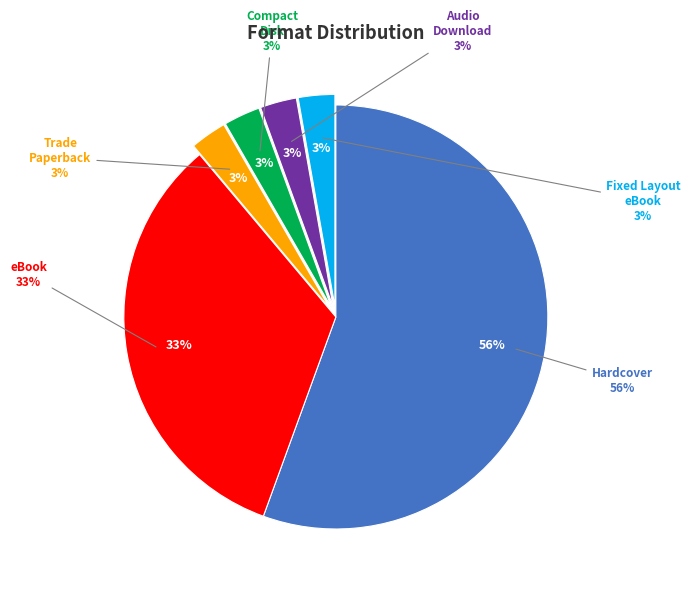

What percentage is NOT represented by Fixed Layout eBook?

97.2%